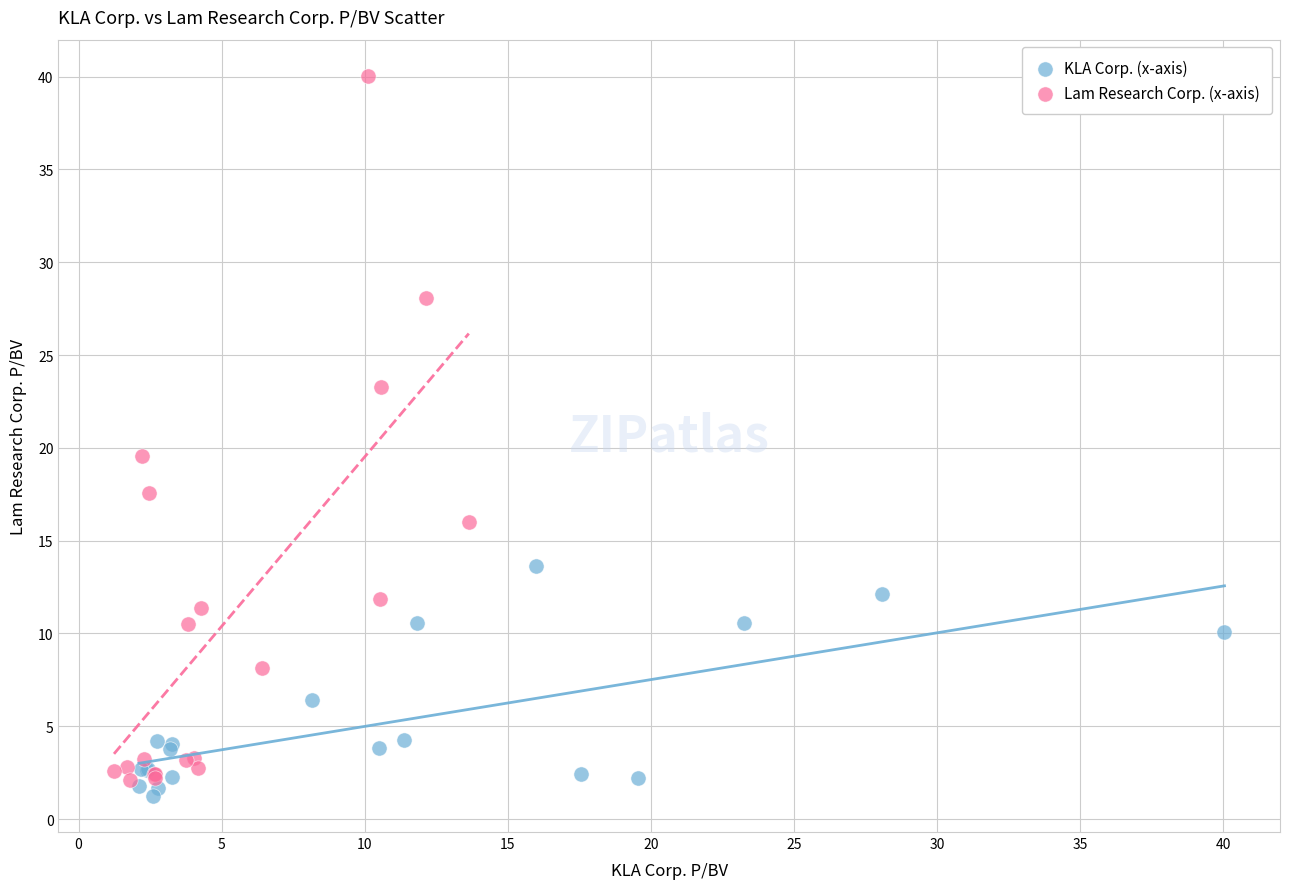

Which series contains the highest Y value?

Lam Research Corp. (x-axis)